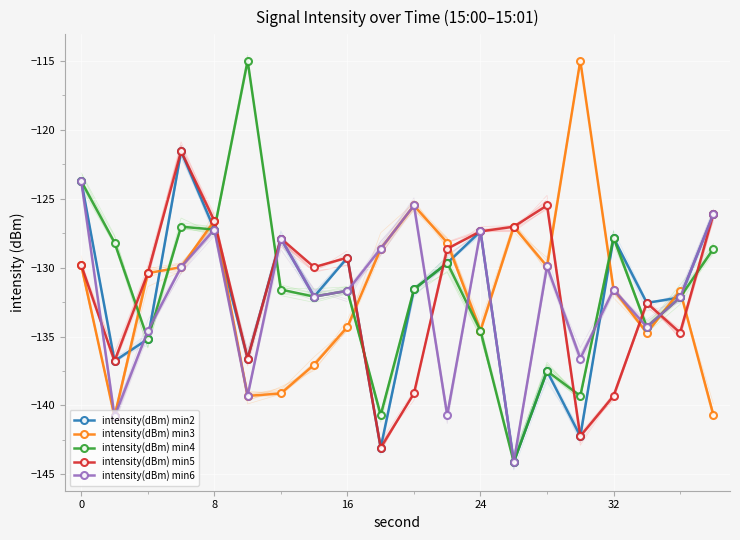

List the series in order of their peak value, lowest first.

intensity(dBm) min6, intensity(dBm) min2, intensity(dBm) min5, intensity(dBm) min3, intensity(dBm) min4